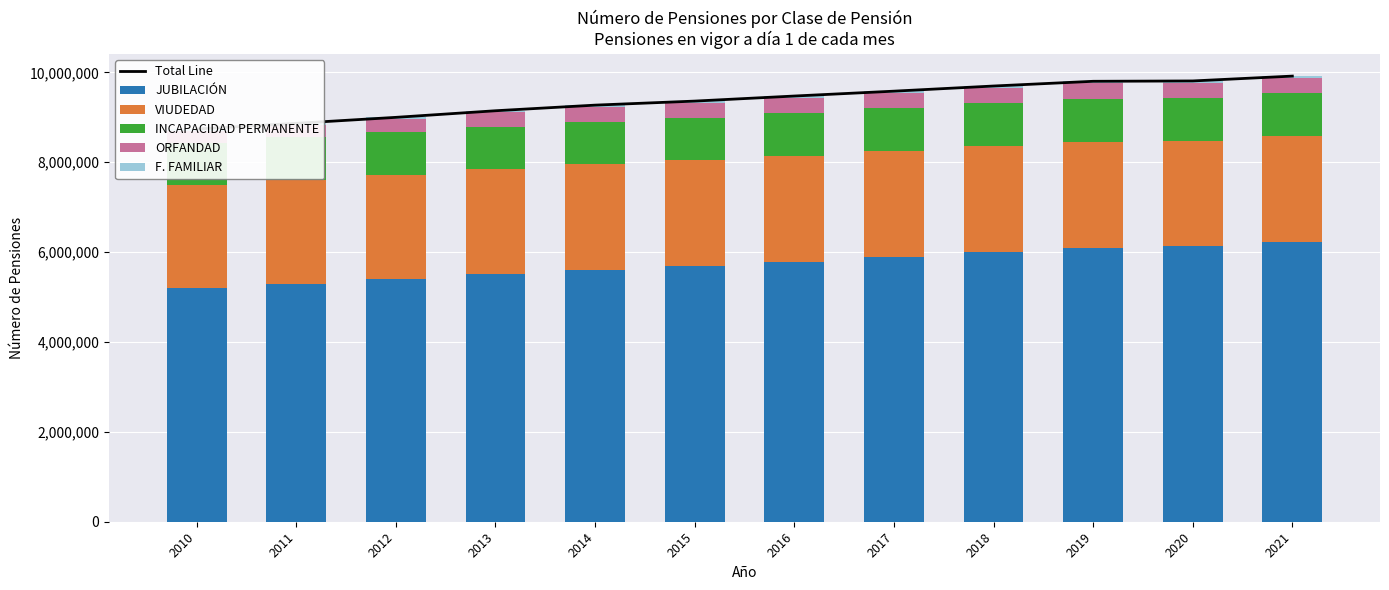

Is the value of JUBILACIÓN at 2017 greater than the value of INCAPACIDAD PERMANENTE at 2013?

Yes